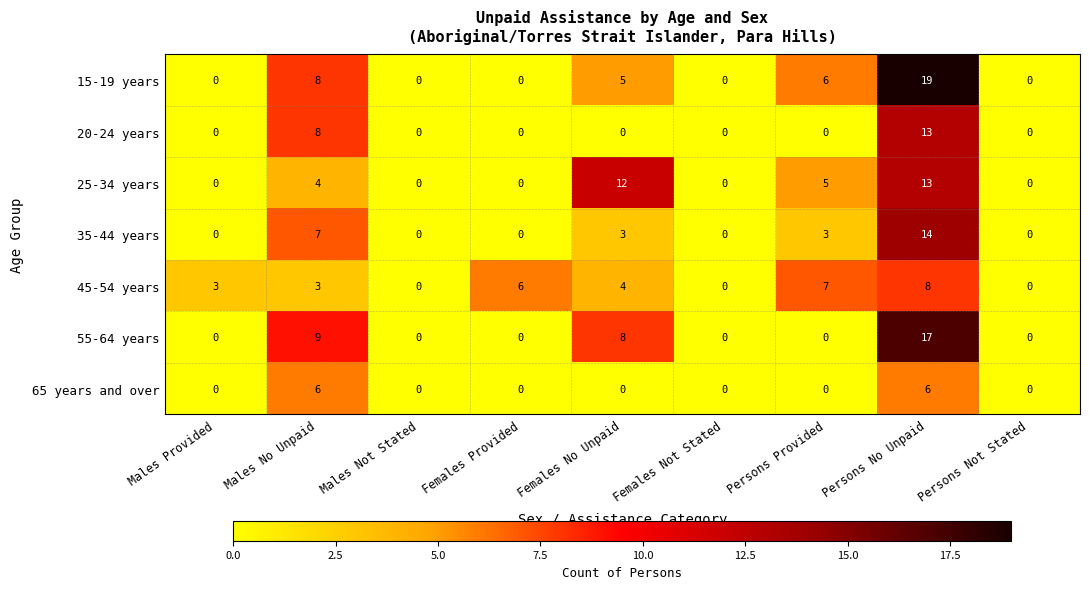

What is the total value across all series at Persons Provided?

21